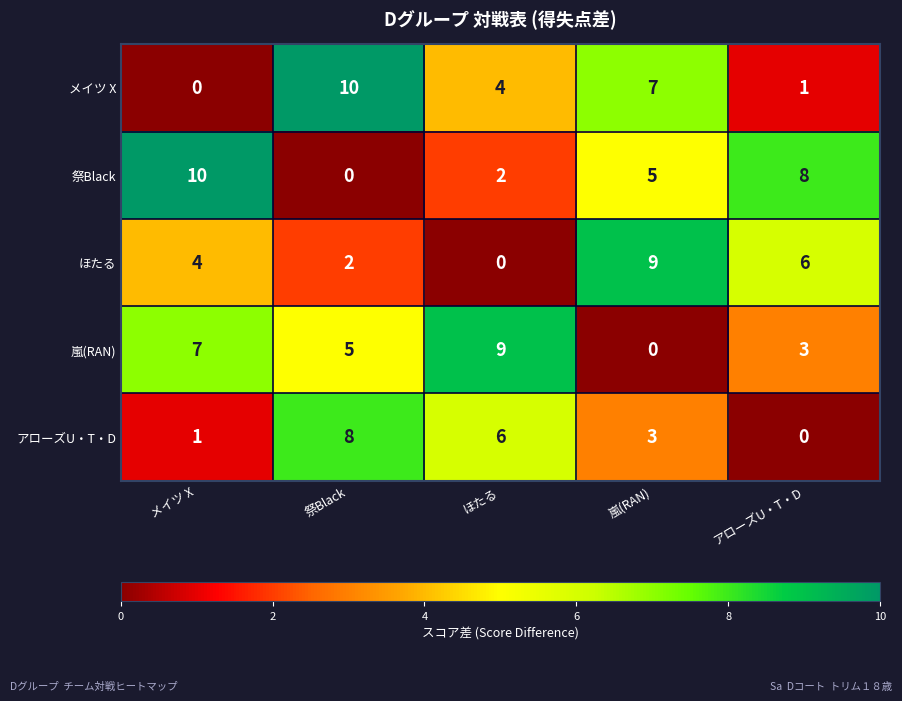

What is the difference between the second highest and minimum values in the 祭Black series?

8